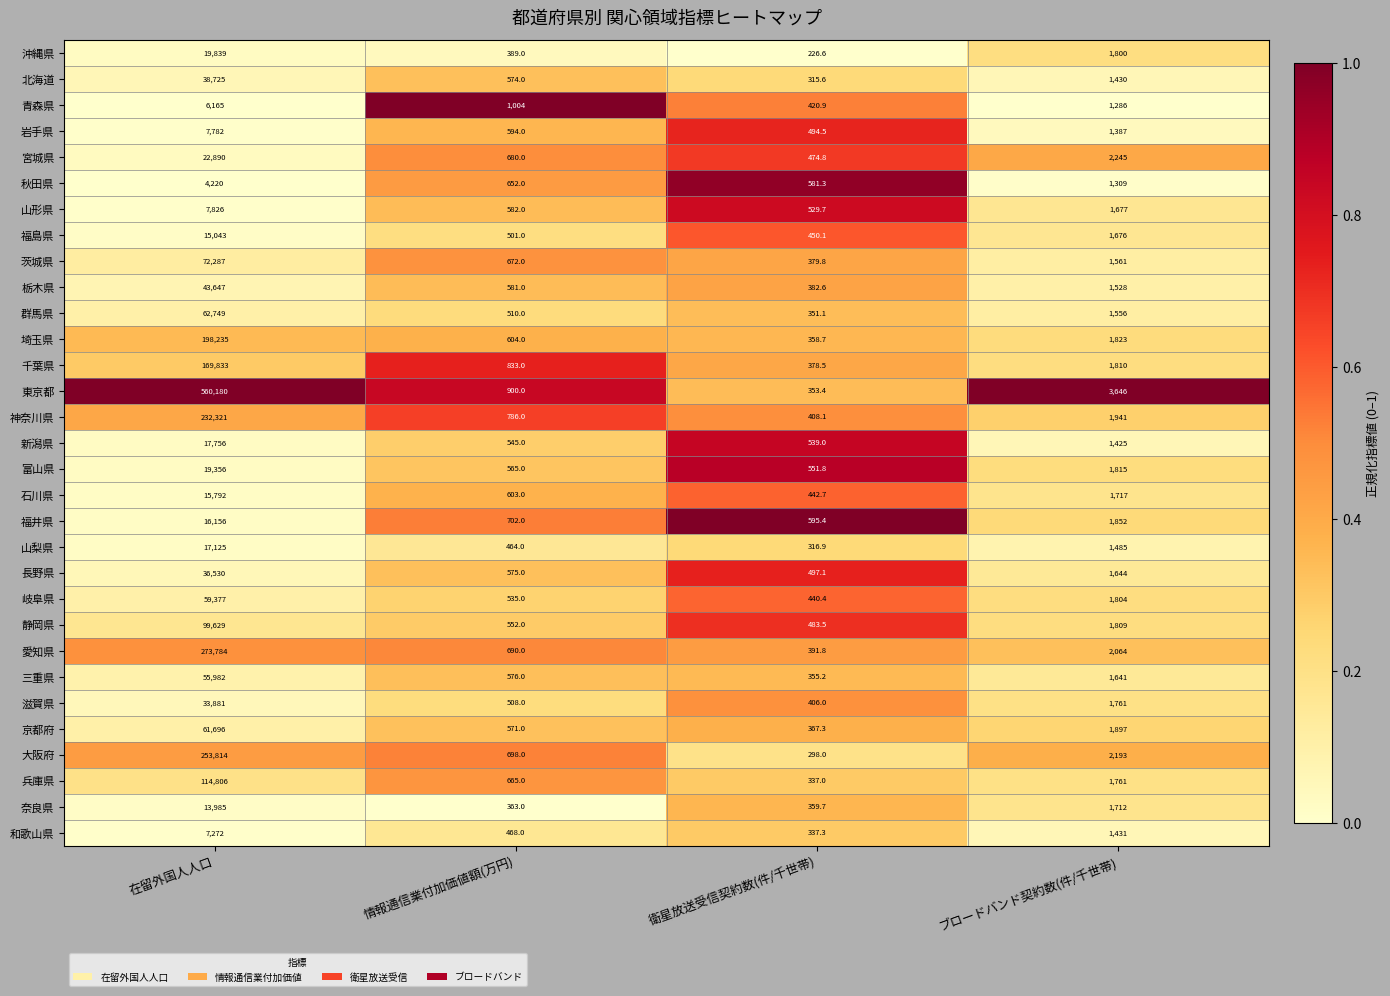

True or false: 岐阜県 has a value of 23633.1 at 在留外国人人口.

False